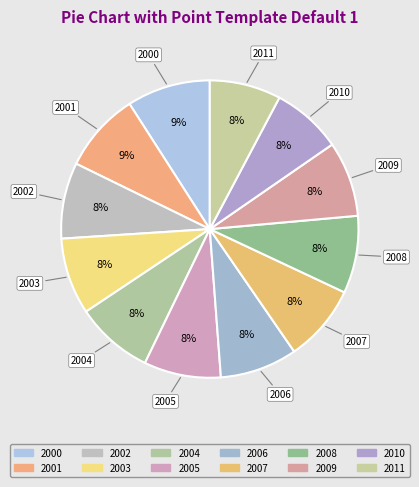

Do 2009 and 2005 together represent more than half of the pie?

No